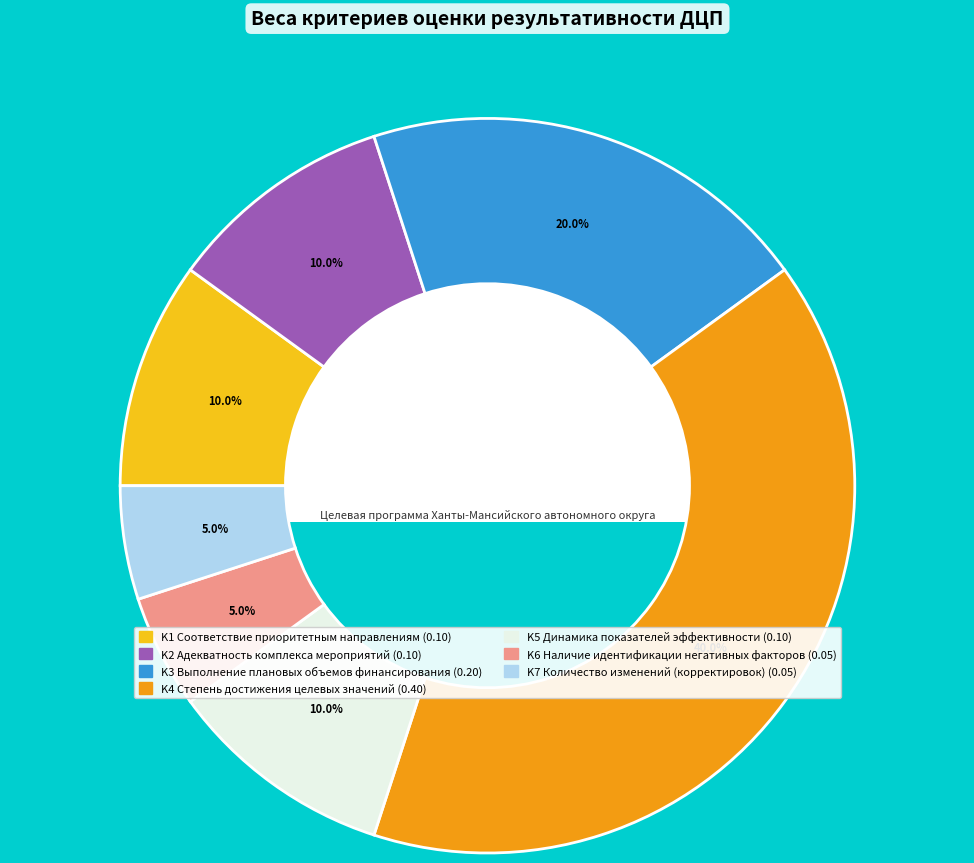

Do K5 and K6 together represent more than half of the pie?

No